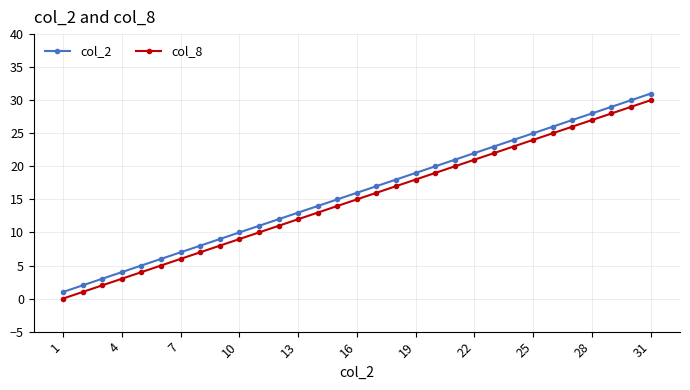

True or false: col_2 has more than 2 interior local peaks.

False